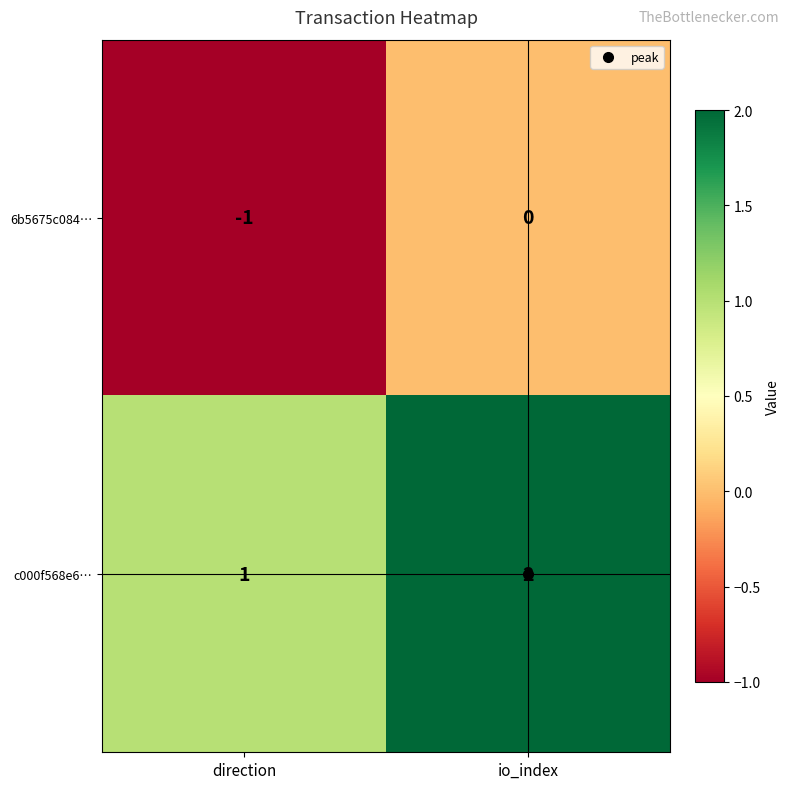

What is the greatest value displayed?

2